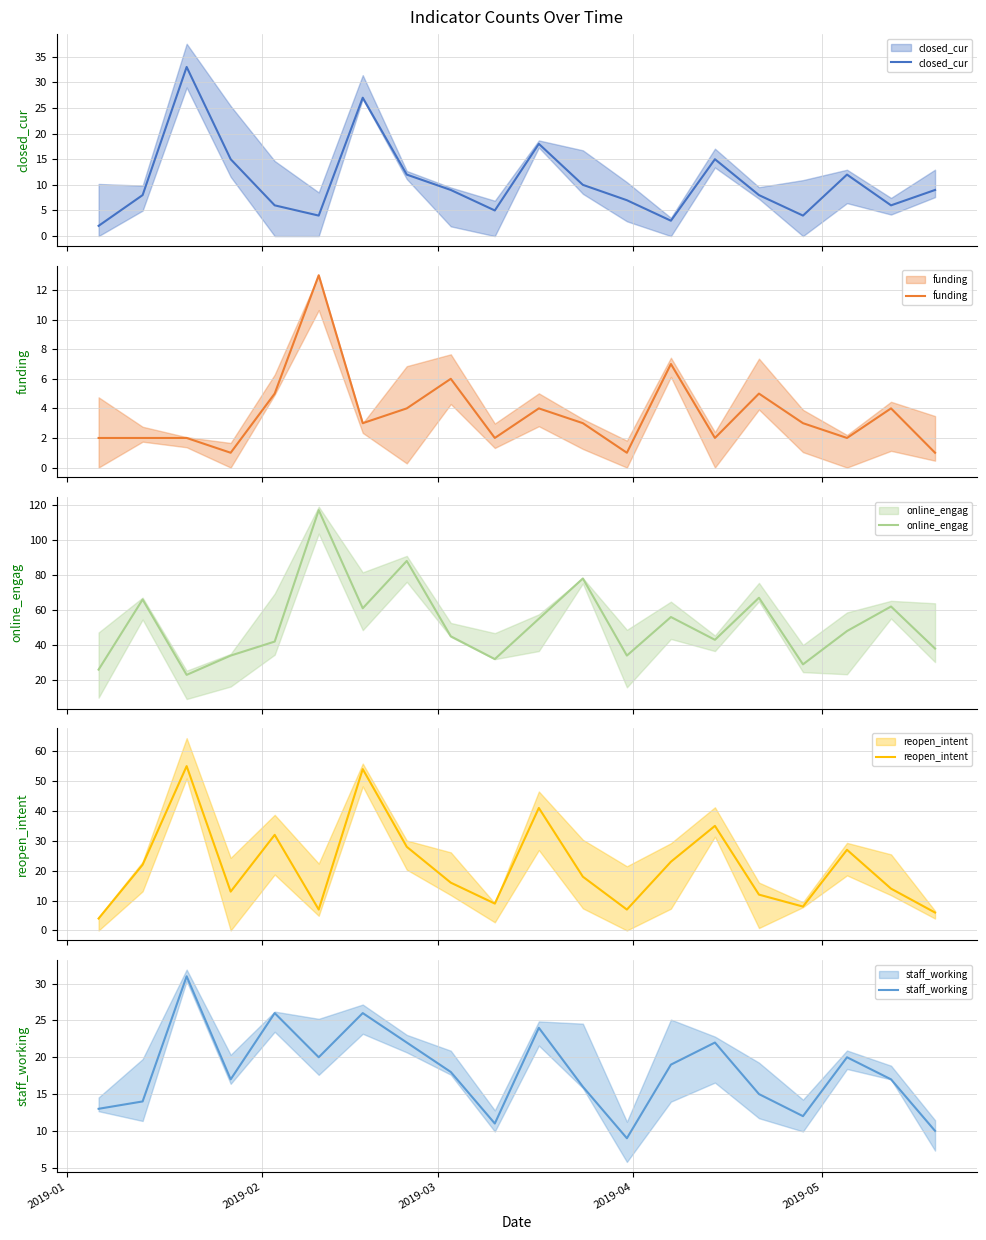

What is the difference between the second highest and second lowest values in the online_engag series?

62